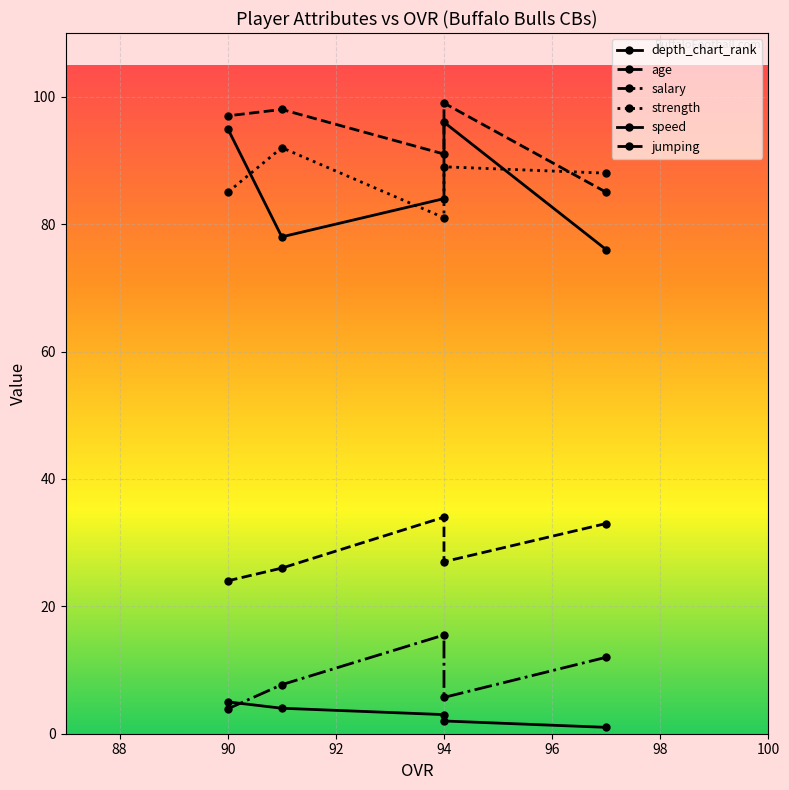

True or false: depth_chart_rank has more than 2 interior local peaks.

False